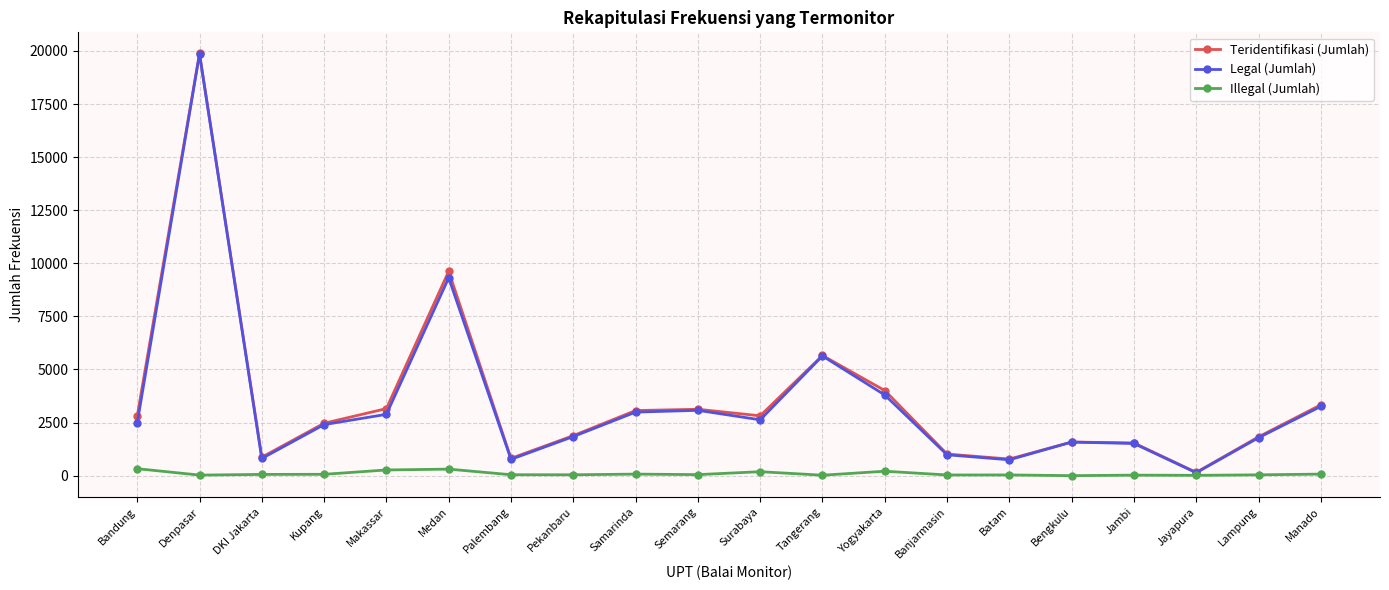

Is the value of Legal (Jumlah) at DKI Jakarta greater than the value of Illegal (Jumlah) at Surabaya?

Yes